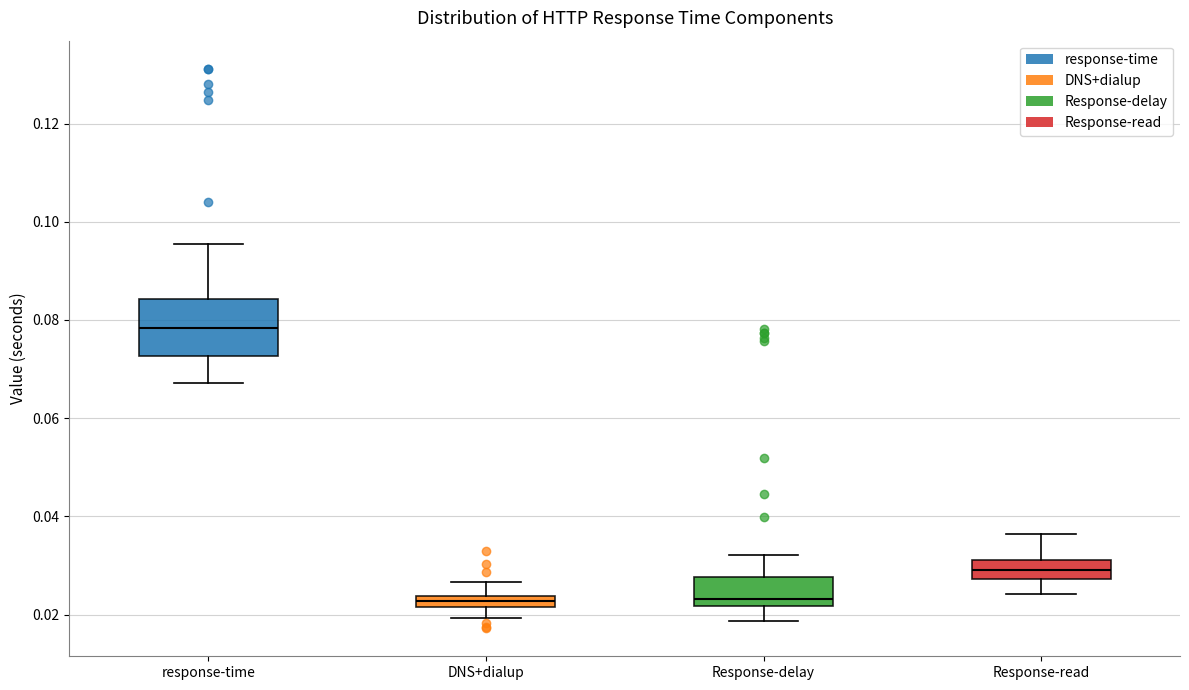

Which box is the tallest, from its lower edge to its upper edge?

response-time